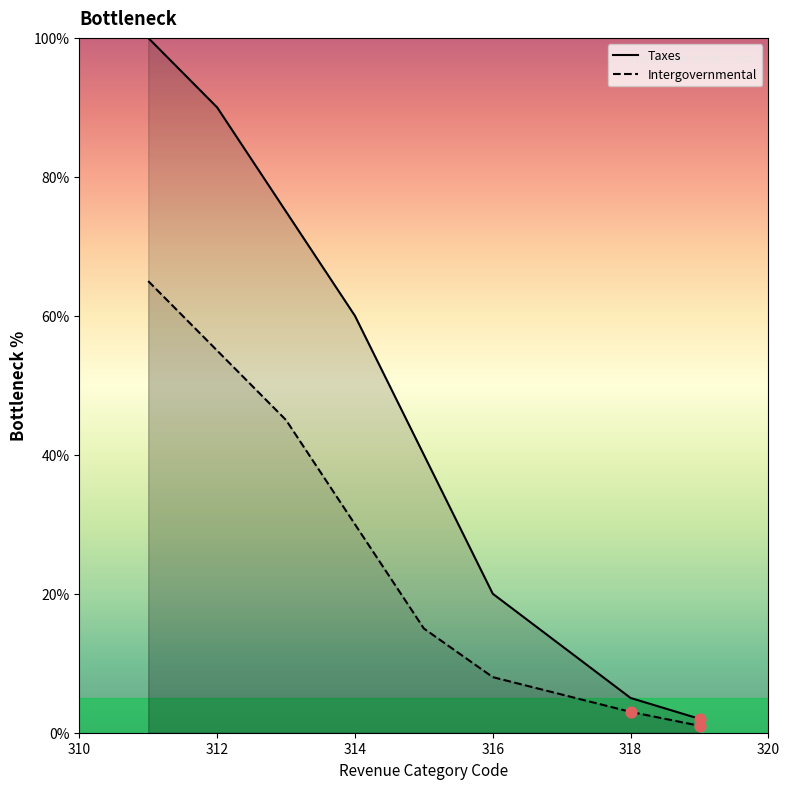

Which series has the largest range (max minus min)?

Taxes